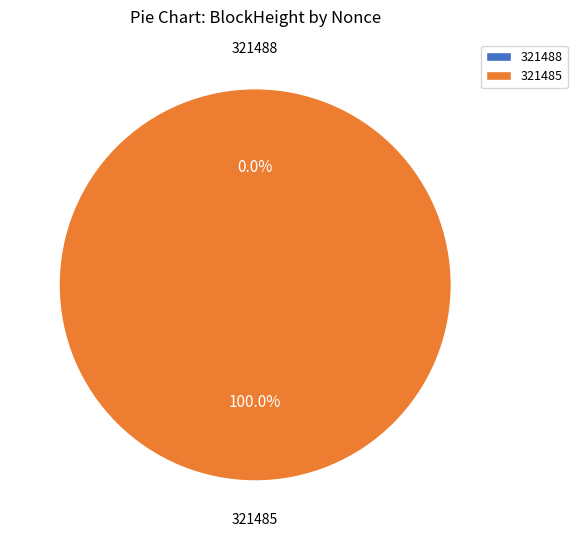

Which category has the smallest portion of the pie?

321488